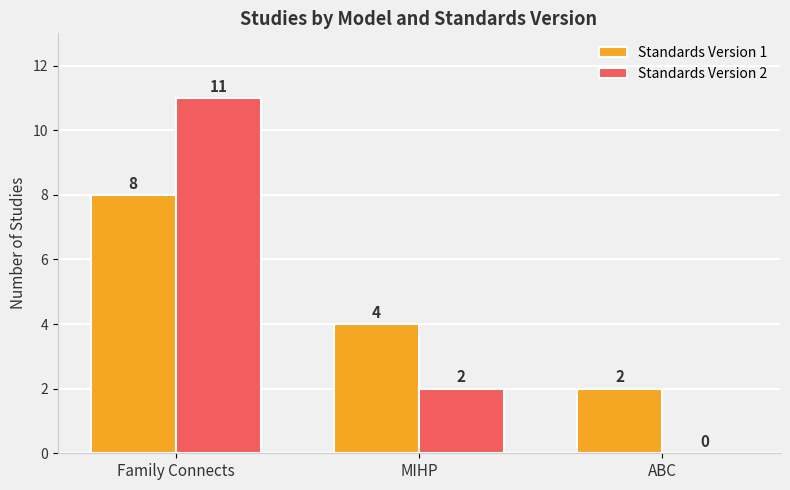

What is the sum of the Standards Version 1 values at MIHP and Family Connects?

12